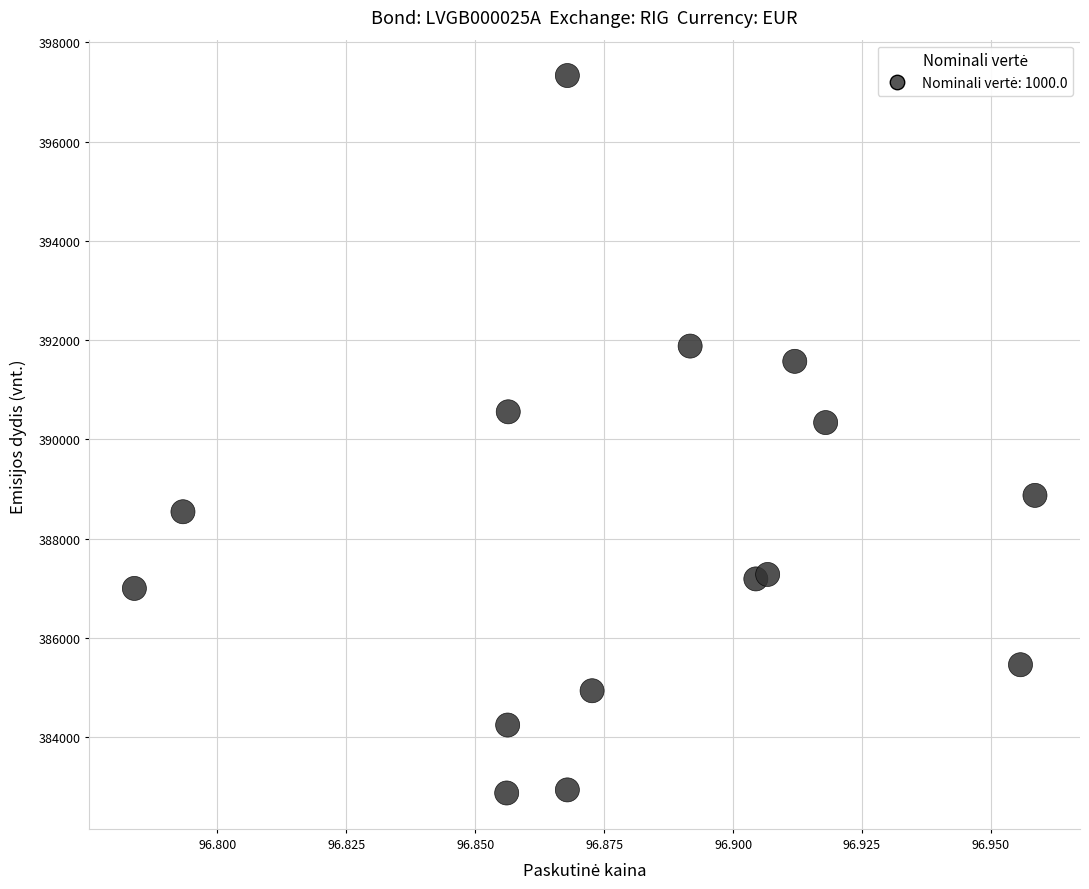

What is the range of Y values (max minus min)?

14452.0